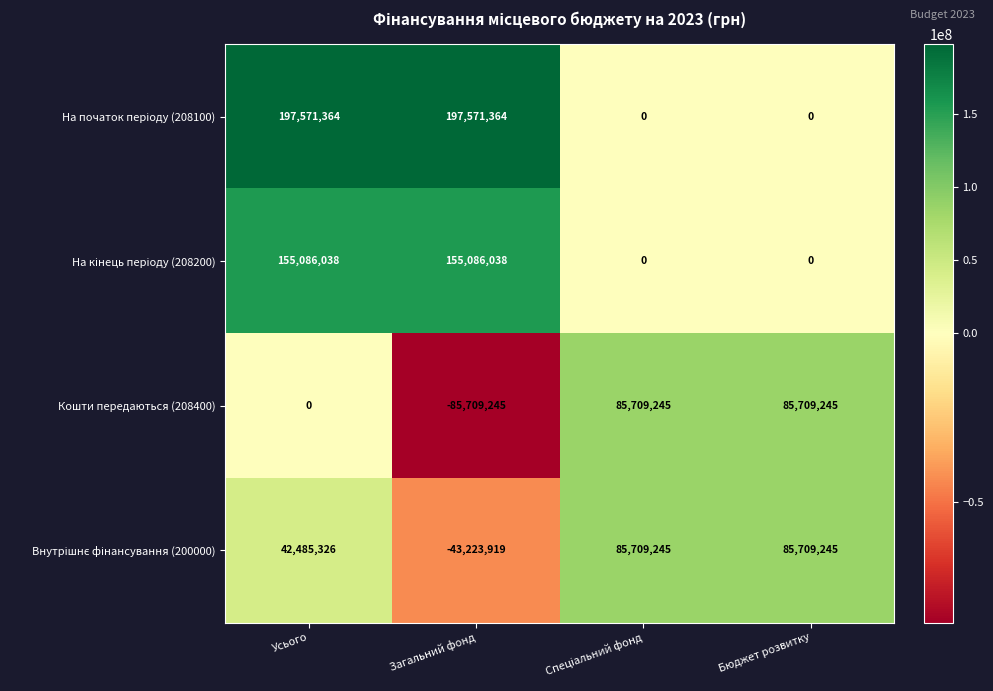

At how many categories does at least one series exceed 69137070?

4